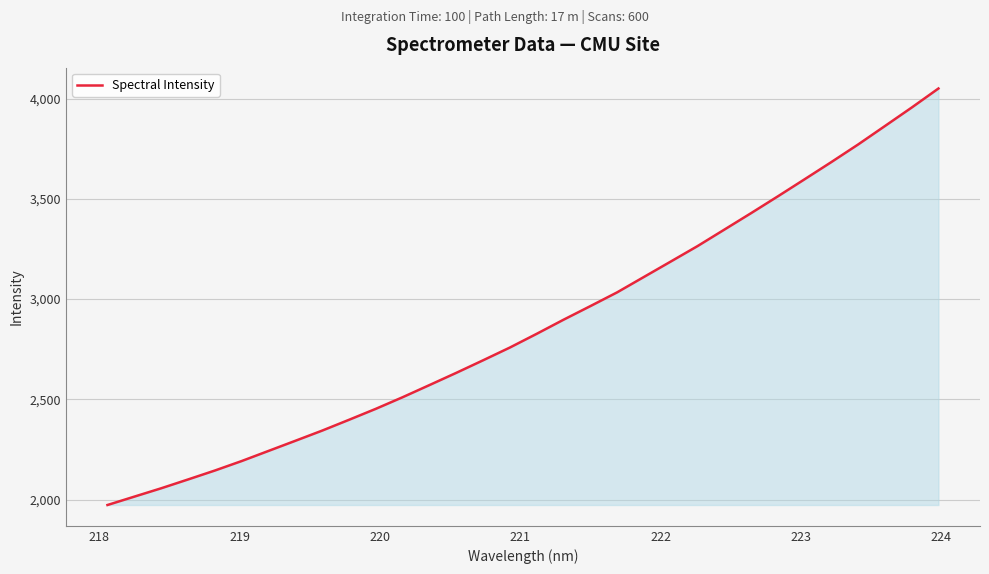

What is the smallest value displayed?

1973.3